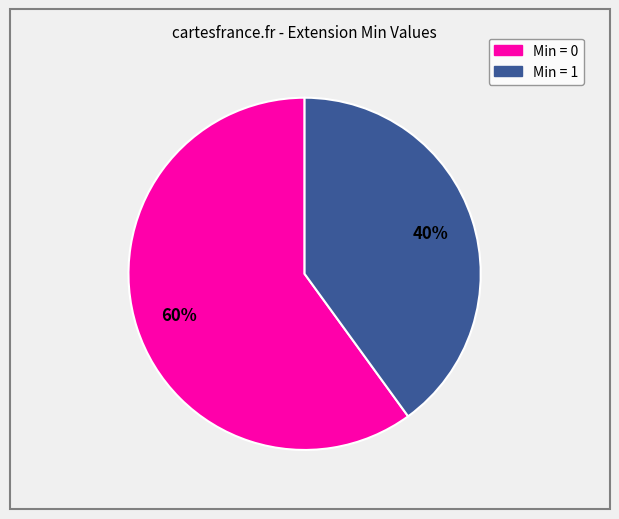

To the nearest percent, what is the difference between the largest and smallest slice percentages?

20%